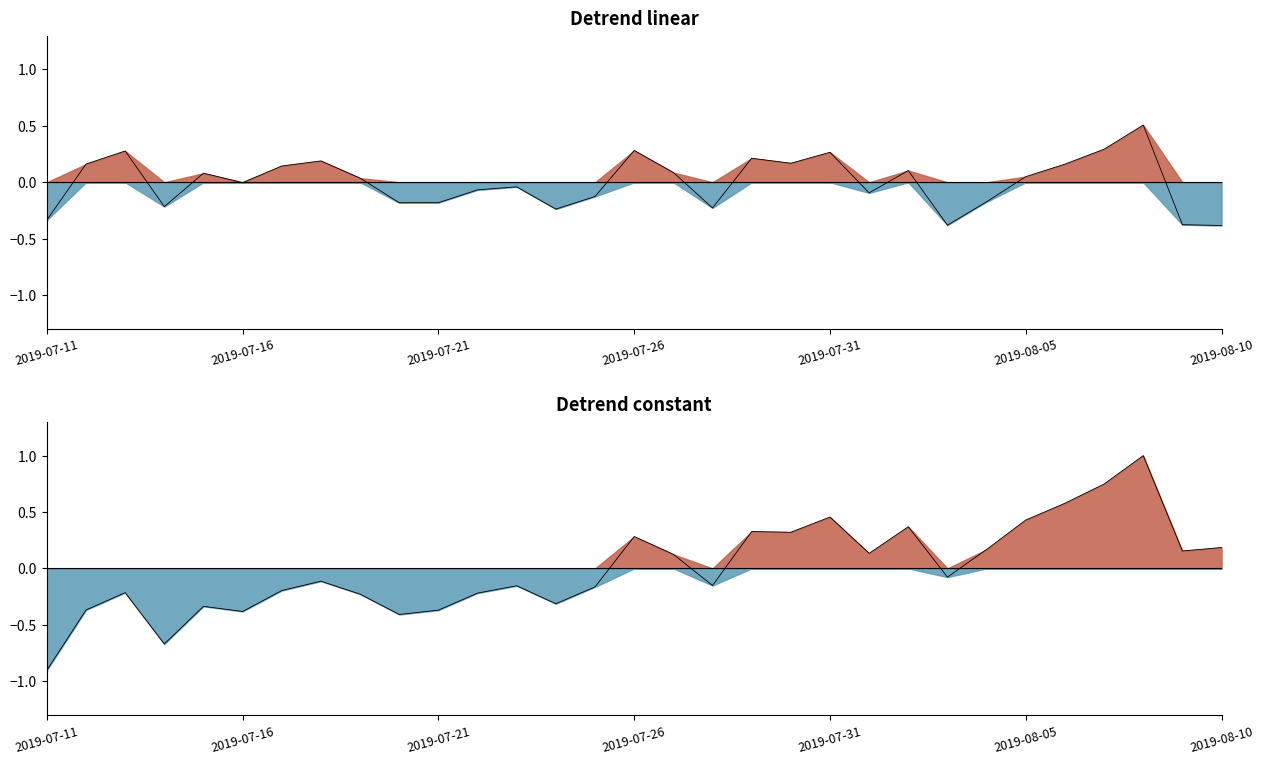

How many interior local valleys (lower than both neighbors) does the data have?

9